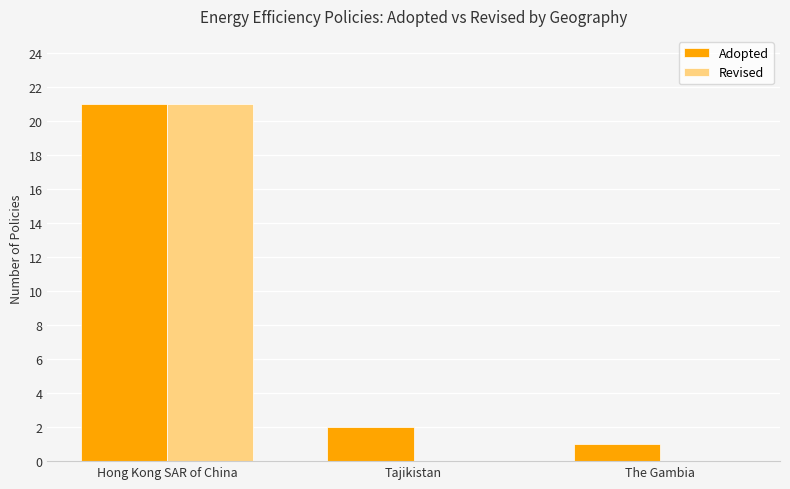

At which category is the sum across all series the highest?

Hong Kong SAR of China